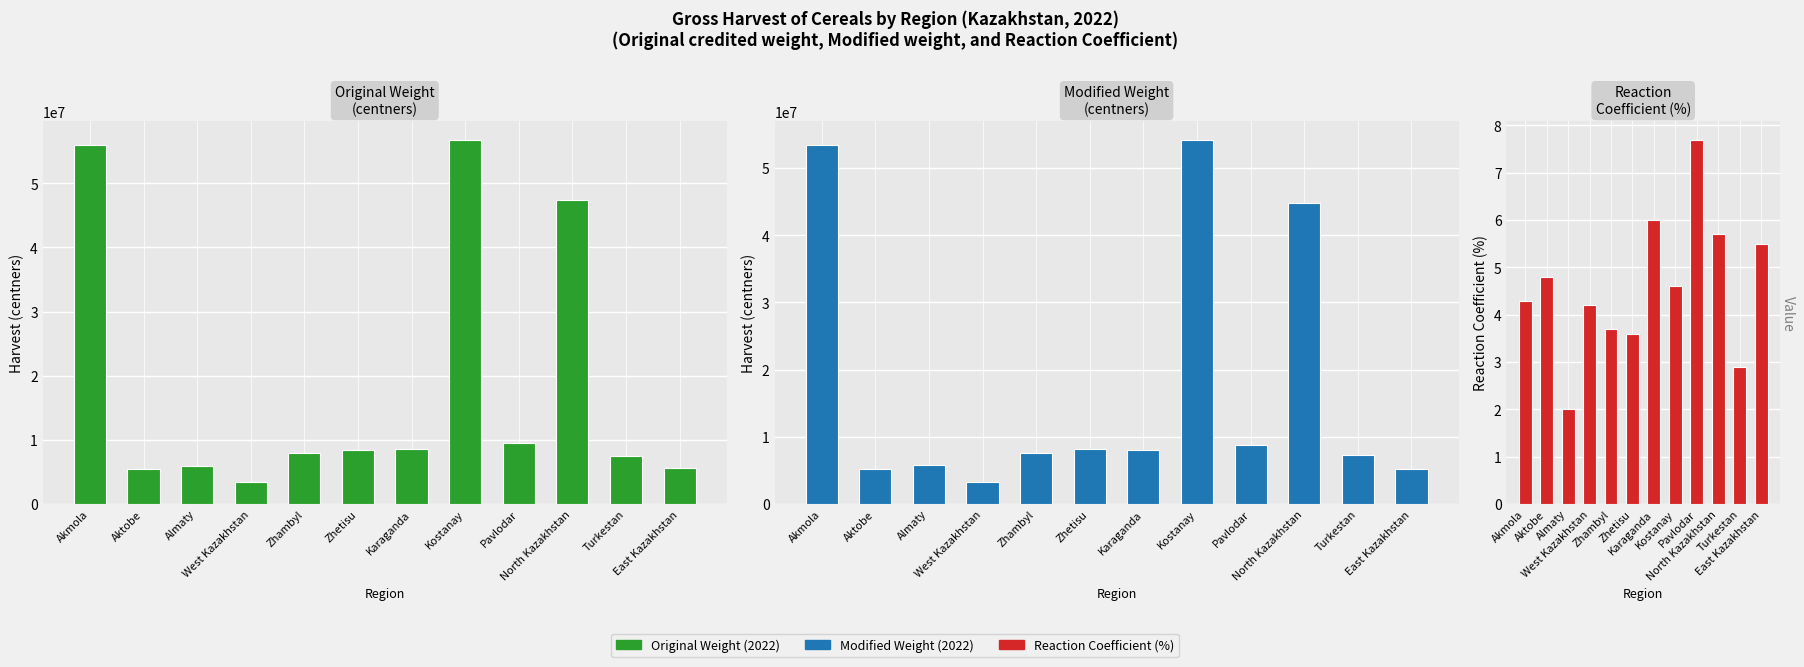

How many data points in Modified Weight (2022) are less than 8034988?

6